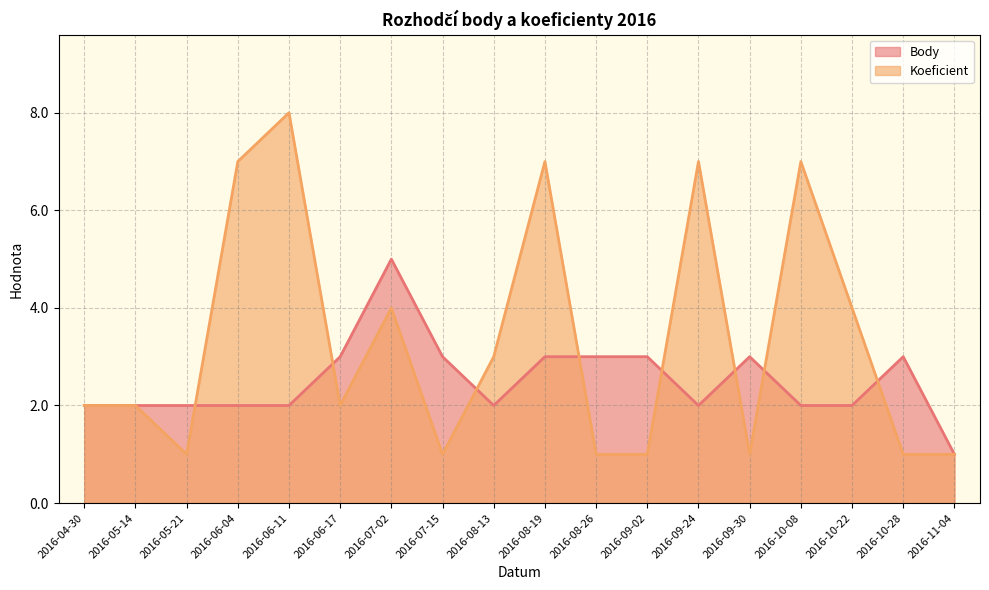

Reading left to right, what are all the values shown in this chart?

Body: 2016-04-30=2	2016-05-14=2	2016-05-21=2	2016-06-04=2	2016-06-11=2	2016-06-17=3	2016-07-02=5	2016-07-15=3	2016-08-13=2	2016-08-19=3	2016-08-26=3	2016-09-02=3	2016-09-24=2	2016-09-30=3	2016-10-08=2	2016-10-22=2	2016-10-28=3	2016-11-04=1
Koeficient: 2016-04-30=2	2016-05-14=2	2016-05-21=1	2016-06-04=7	2016-06-11=8	2016-06-17=2	2016-07-02=4	2016-07-15=1	2016-08-13=3	2016-08-19=7	2016-08-26=1	2016-09-02=1	2016-09-24=7	2016-09-30=1	2016-10-08=7	2016-10-22=4	2016-10-28=1	2016-11-04=1